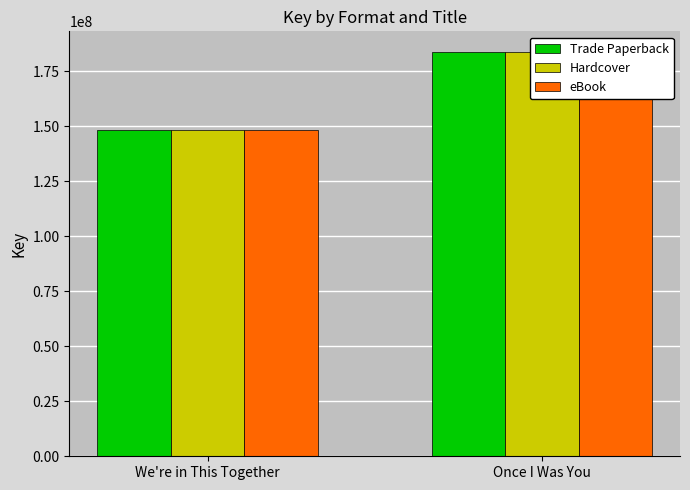

Are the bars horizontal?

No